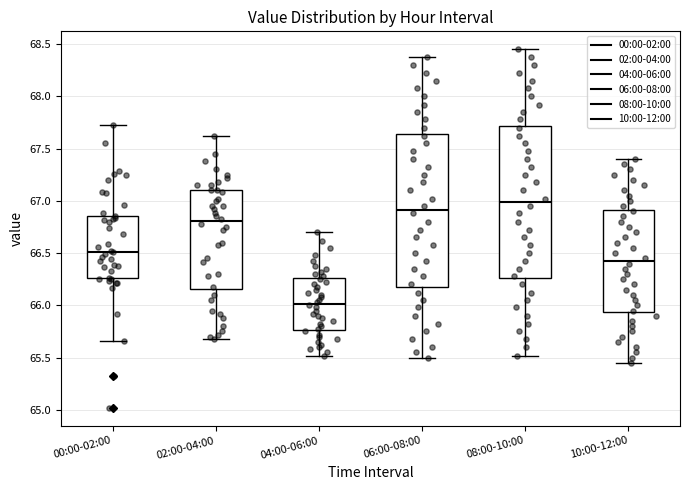

Which box's median line is the highest?

08:00-10:00